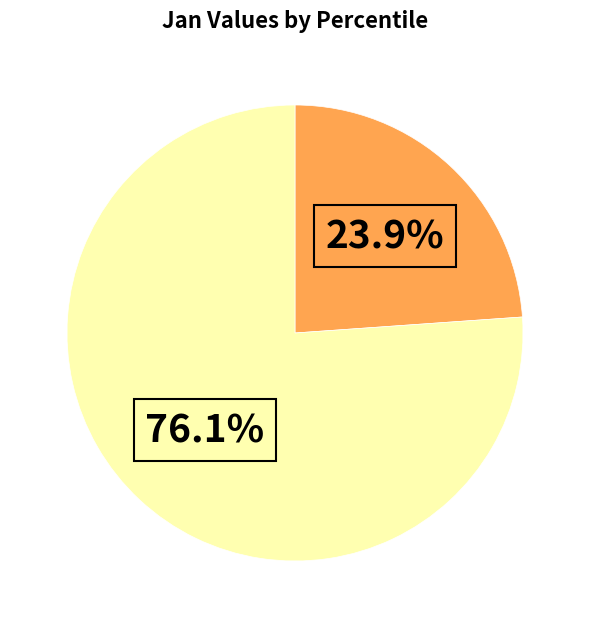

Does any single category account for the majority?

Yes